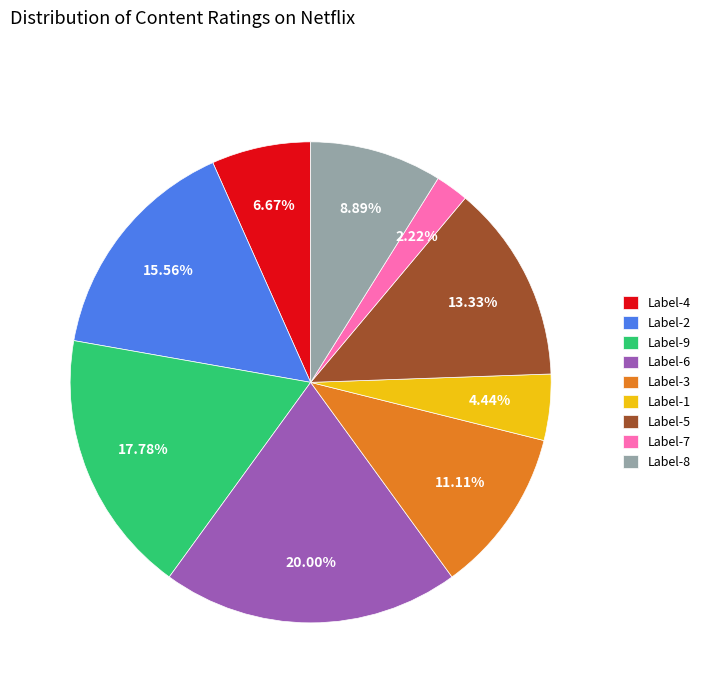

Does Label-1 represent more than half of the total?

No